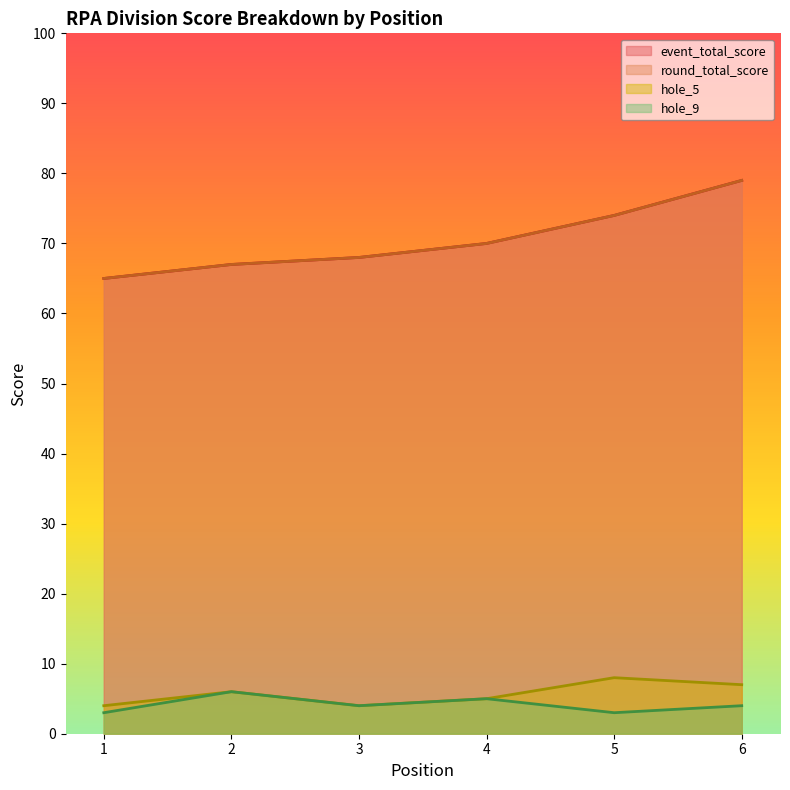

At how many categories does at least one series exceed 76?

1